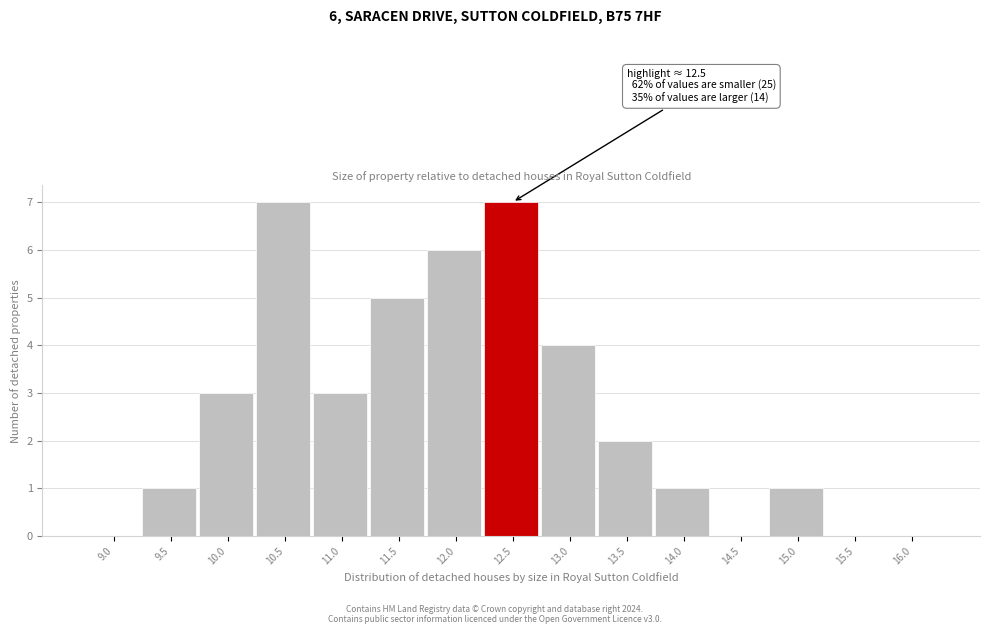

Reading right to left, transcribe all the data shown in this chart.

16.0=0	15.5=0	15.0=1	14.5=0	14.0=1	13.5=2	13.0=4	12.5=7	12.0=6	11.5=5	11.0=3	10.5=7	10.0=3	9.5=1	9.0=0